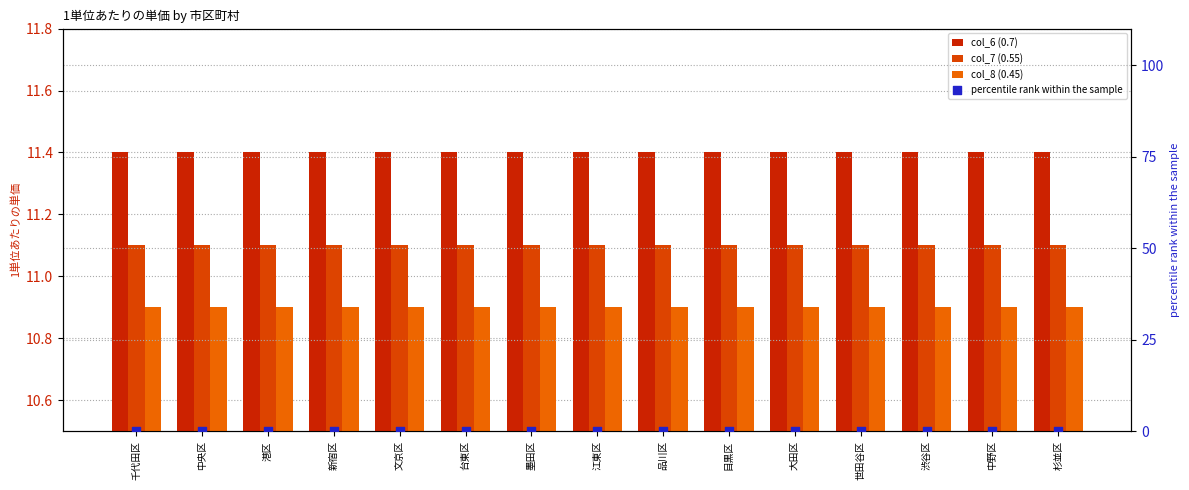

Which series contains the highest Y value?

col_6 (0.7)